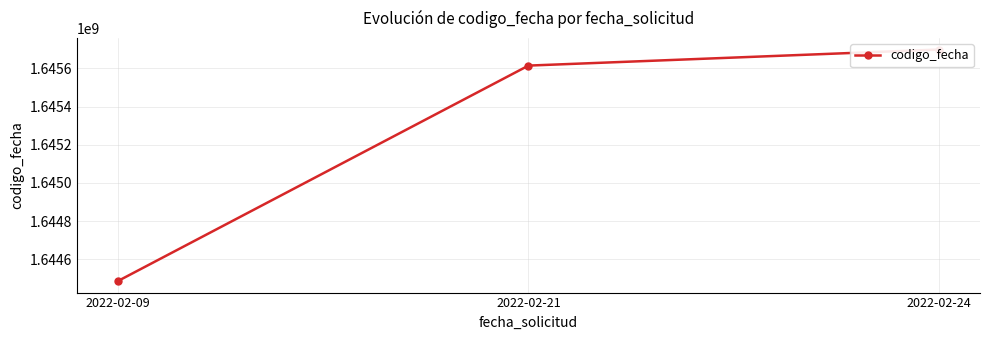

What value does the data have at 2022-02-24, to the nearest 50?

1645698150